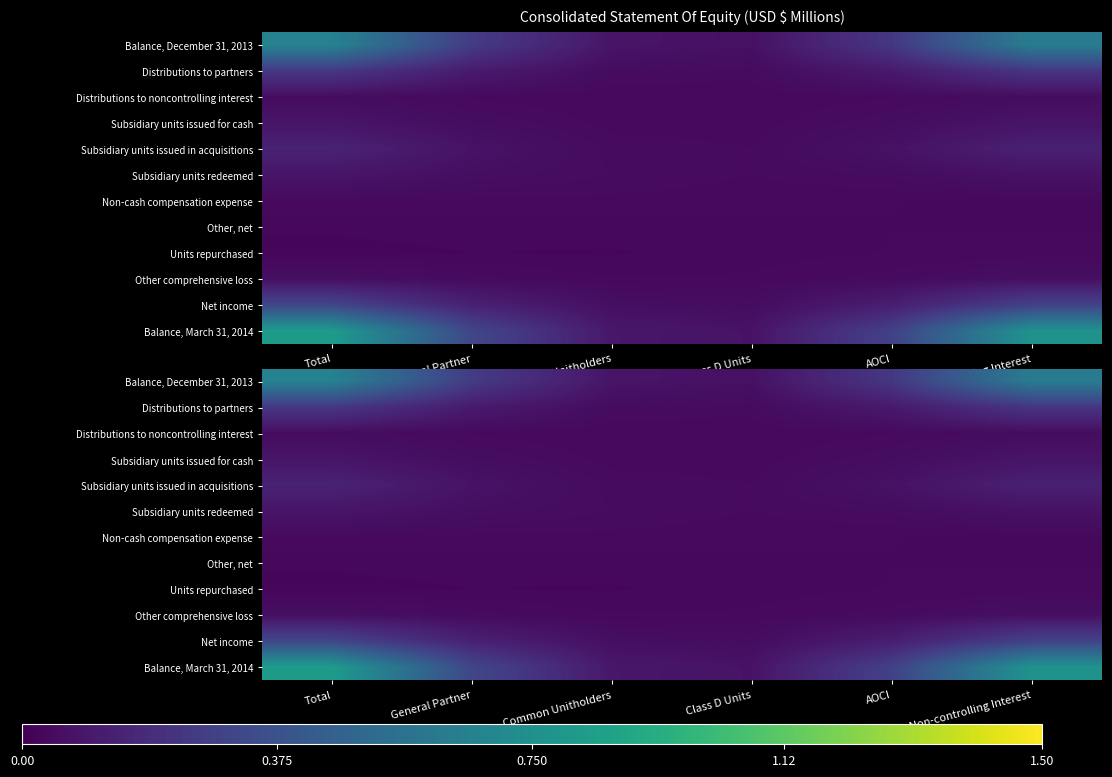

At which label does Subsidiary units redeemed reach its peak?

Total